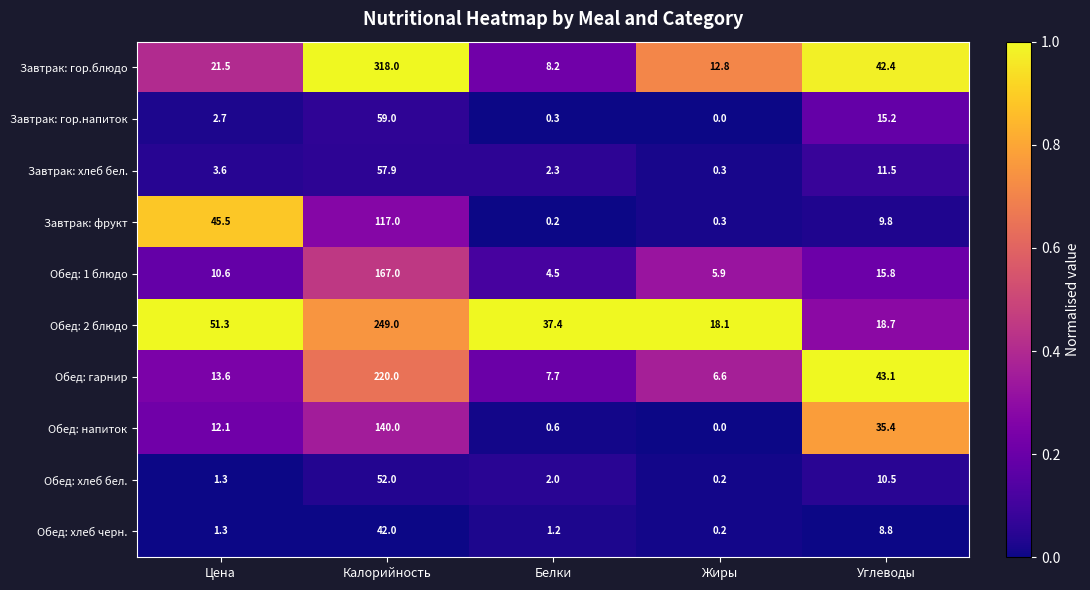

The value of Обед: 2 блюдо at Цена is 11.6. True or false?

False